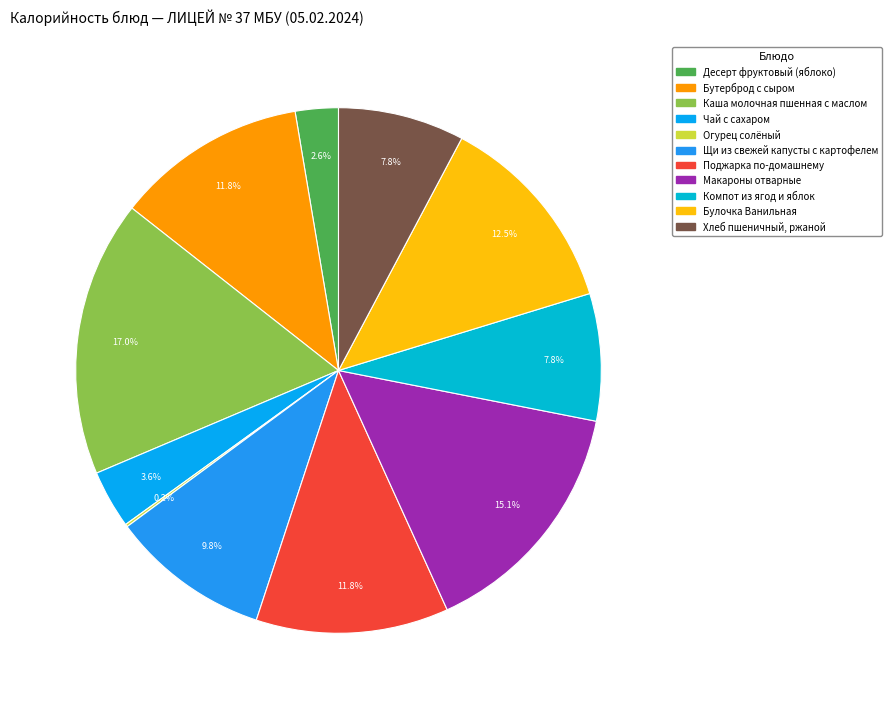

How many segments does this pie chart have?

11